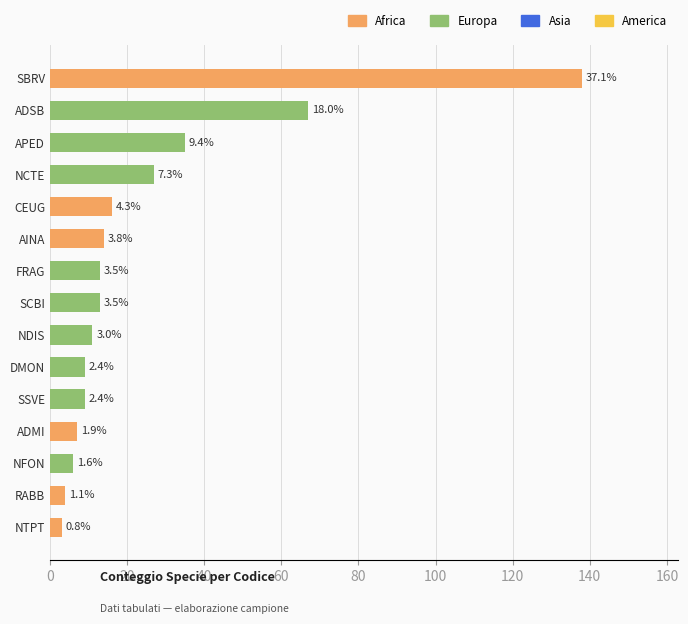

How many bars are there in total?

15